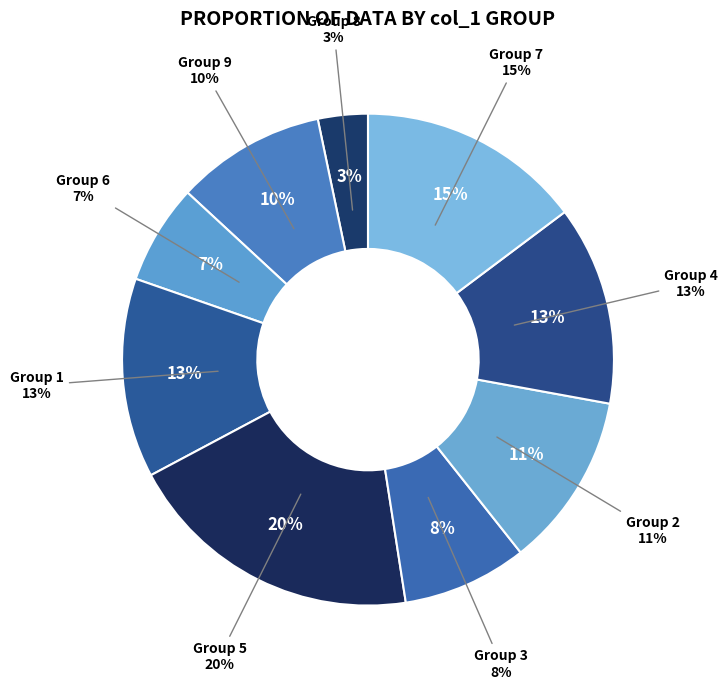

Which has a higher value, 3 or 3?

3